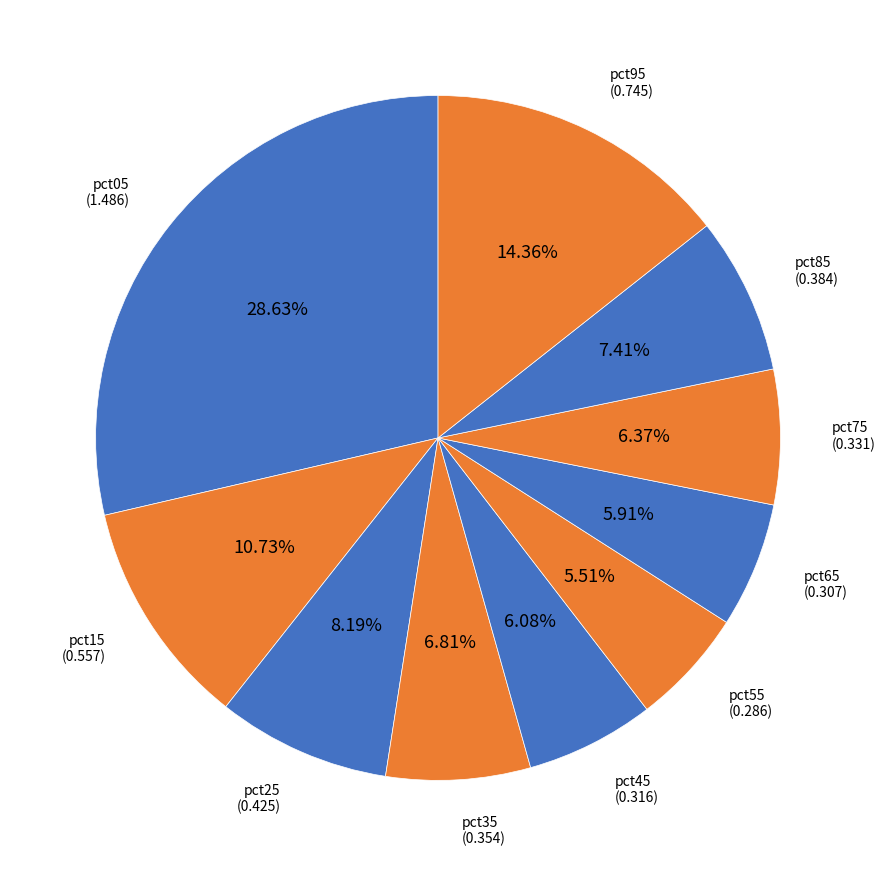

To the nearest percent, what portion does pct25 represent?

8%